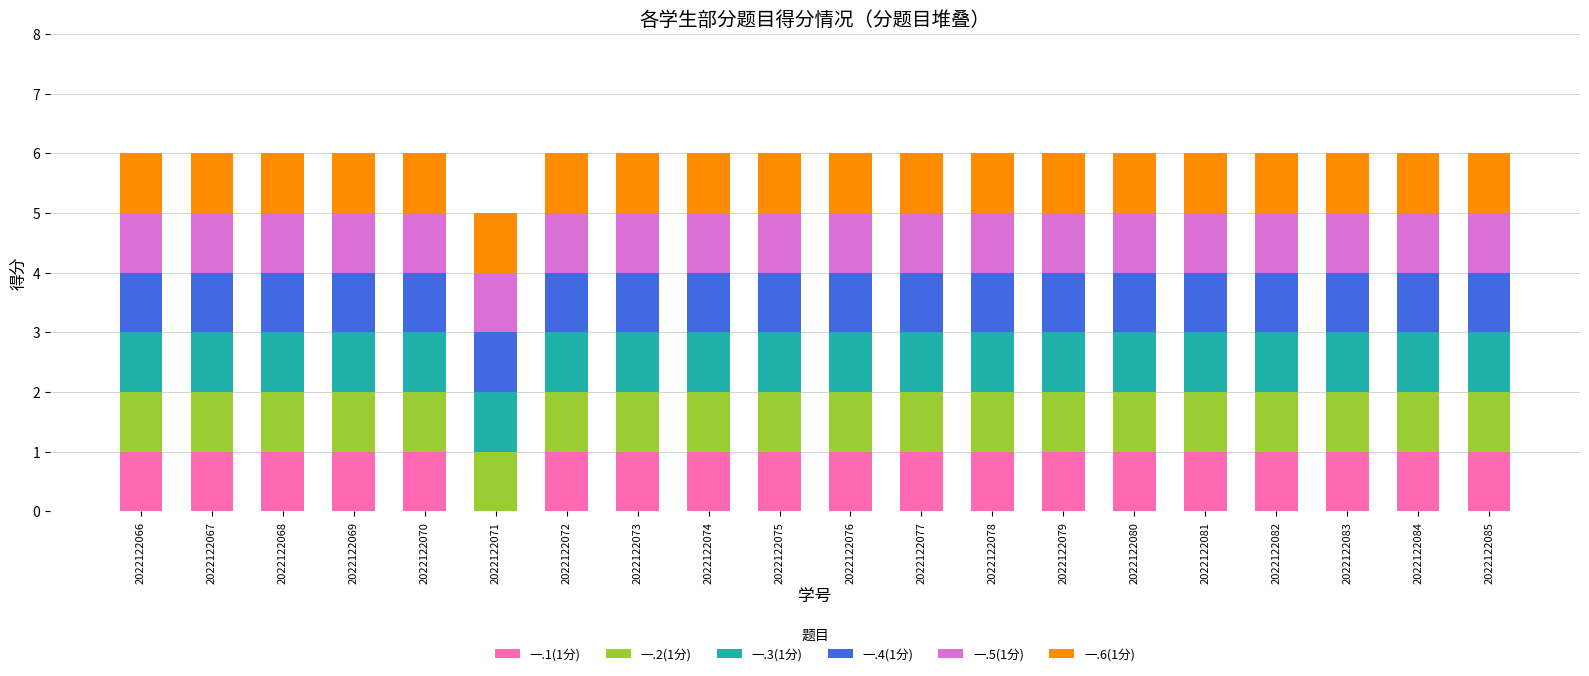

How many data points does each series have?

20